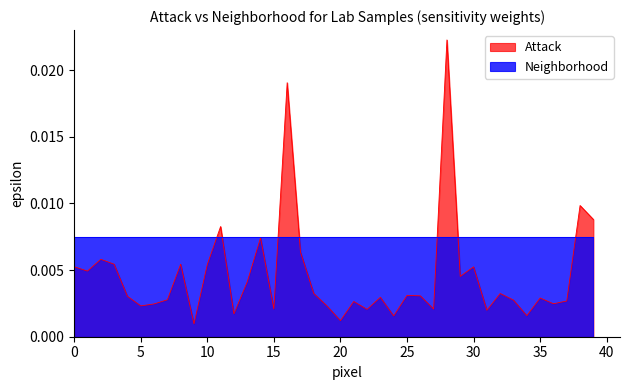

The chart shows a value of 0.0 at 20210120044. True or false?

False